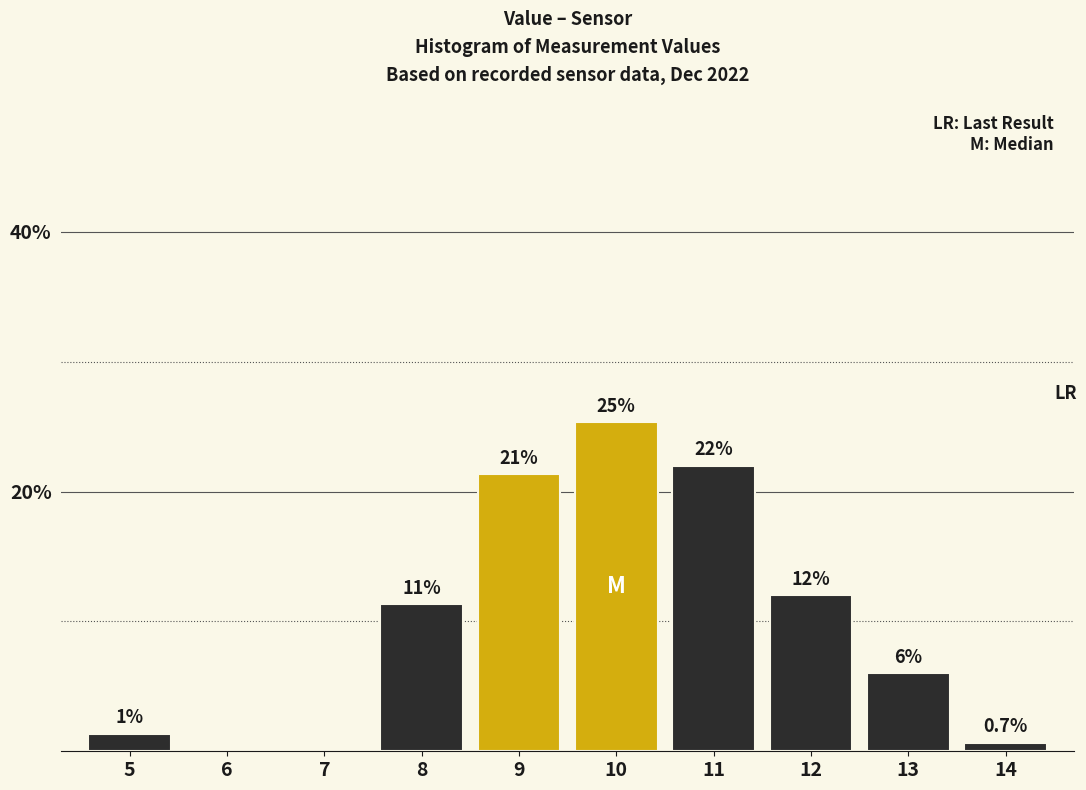

Between 14 and 13, which is larger?

13